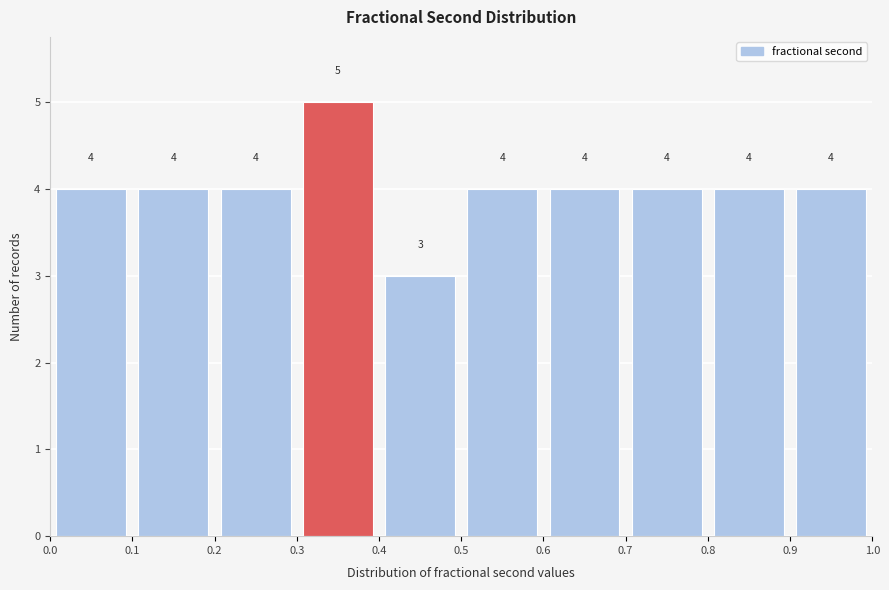

Which range on the x-axis has the tallest bar?

0.3 to 0.4